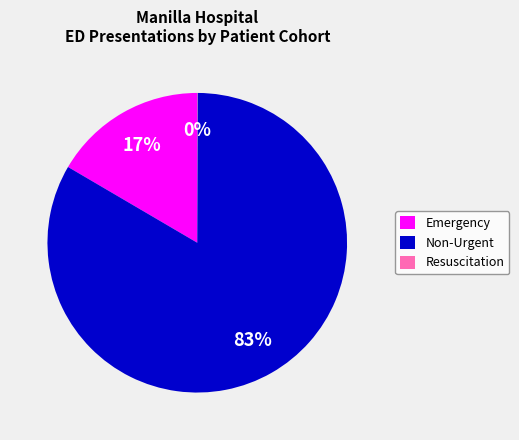

To the nearest percent, what is the average slice percentage?

33%